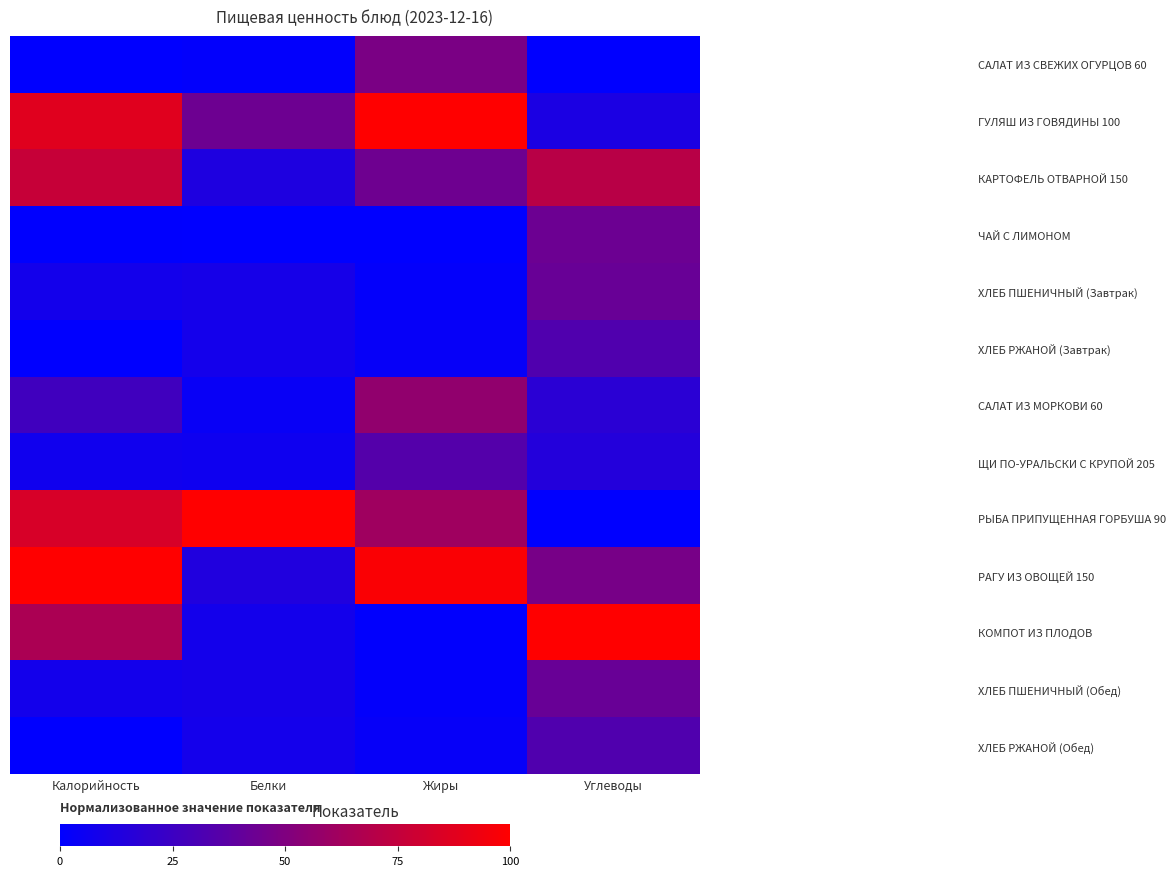

Which series has the largest total across all categories?

РАГУ ИЗ ОВОЩЕЙ 150